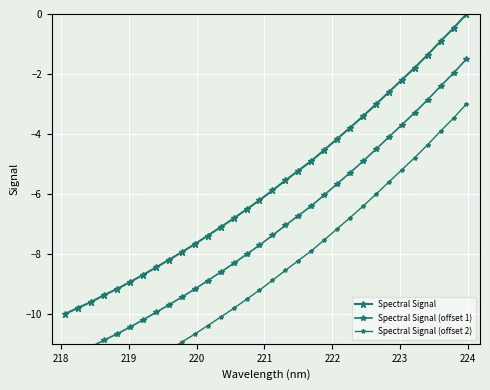

At how many categories does at least one series exceed -5?

13